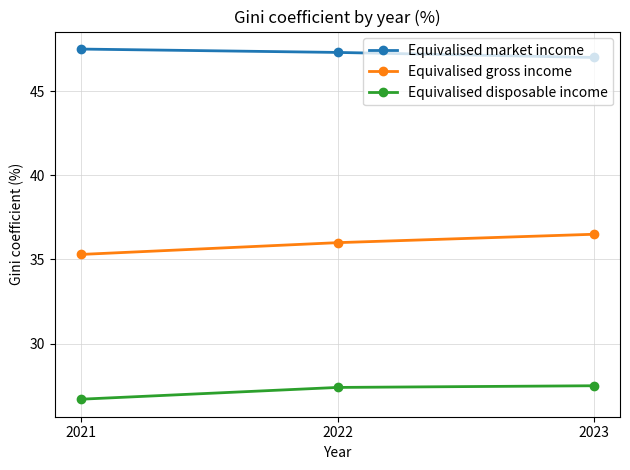

What is the total value across all series at 2023?

111.0